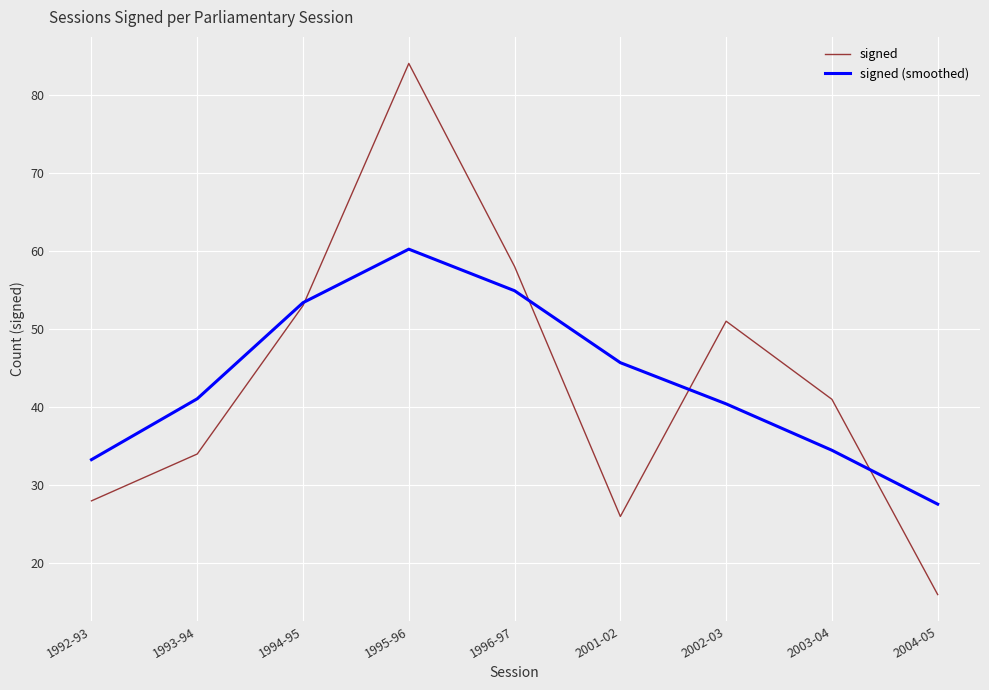

In signed, how many points are higher than both neighbors (excluding endpoints)?

2